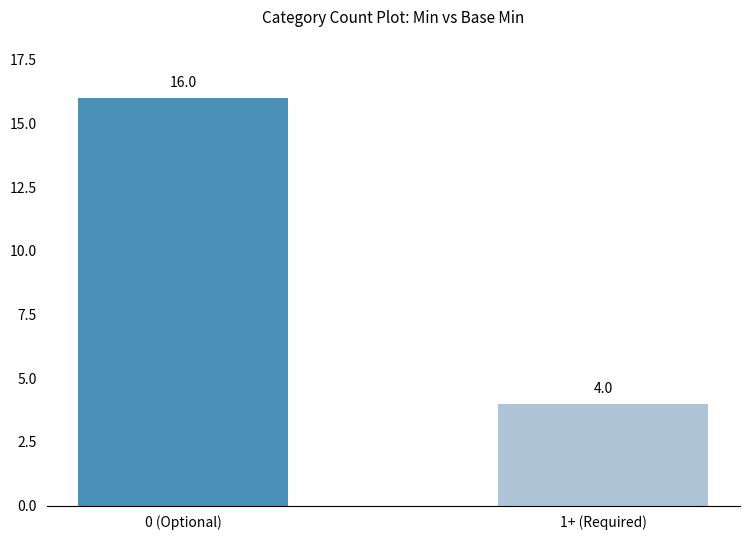

Which category has the highest value across all series?

0 (Optional)